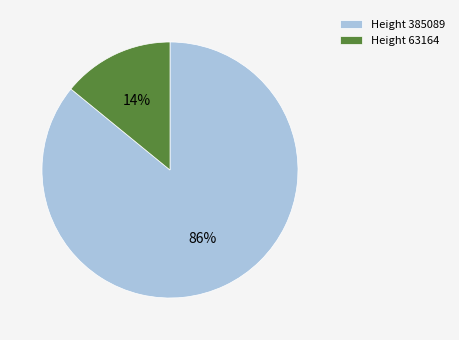

Which has a higher value, Height 63164 or Height 385089?

Height 385089